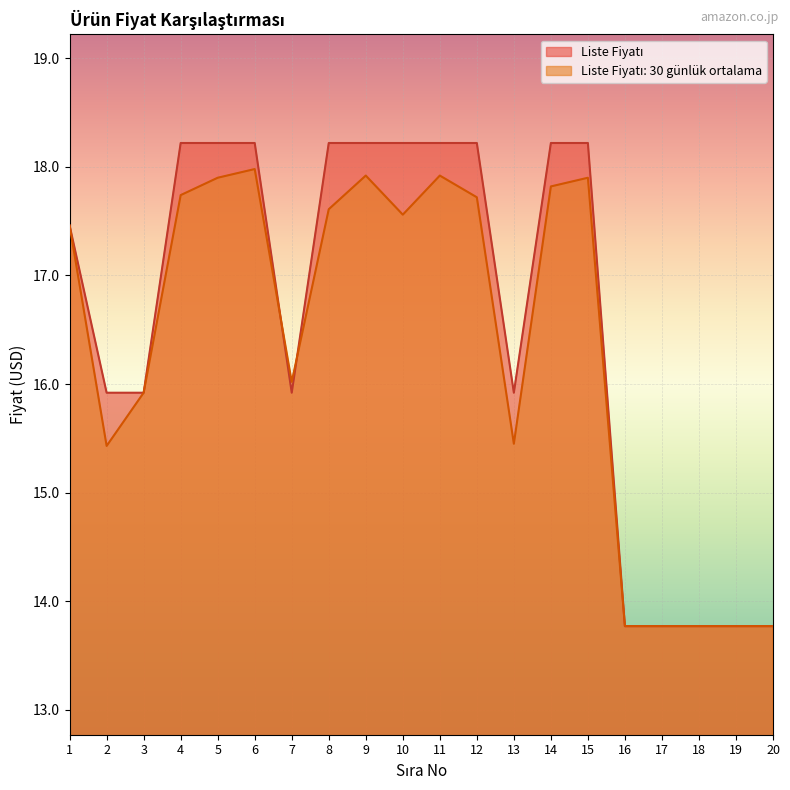

Between 6 and 10, which series saw the biggest shift?

Liste Fiyatı: 30 günlük ortalama